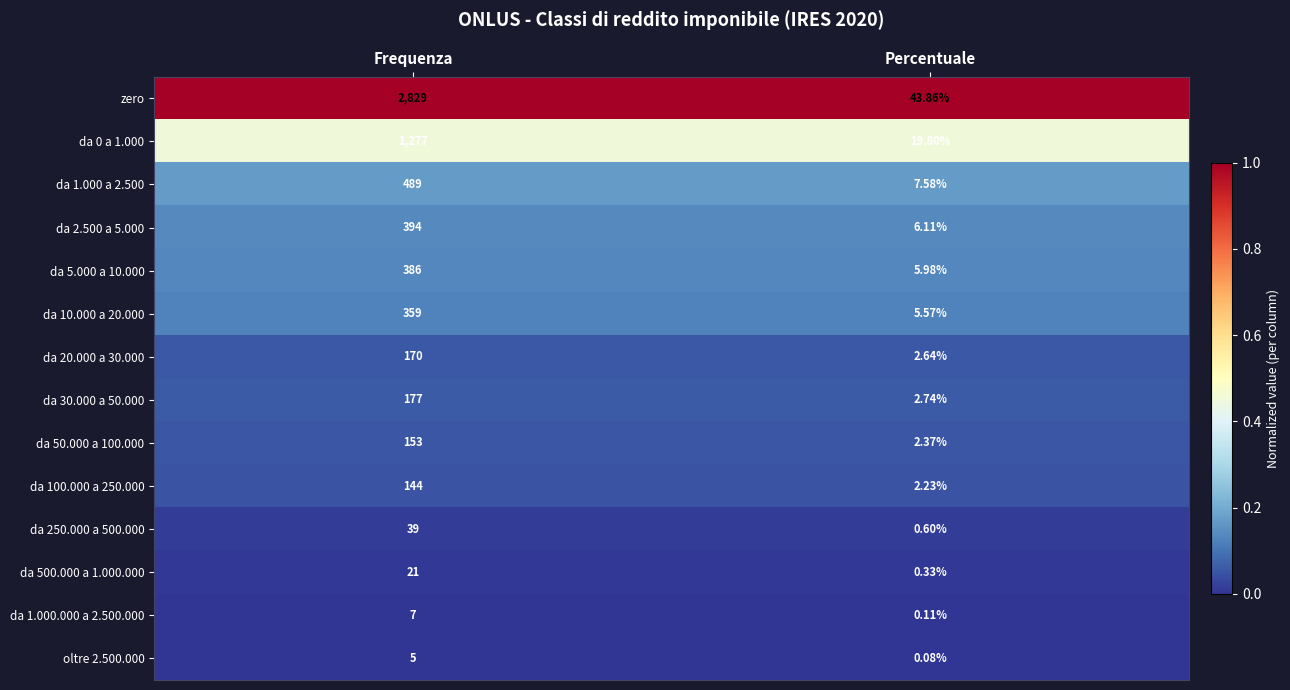

Which label corresponds to the largest value in the chart?

Frequenza